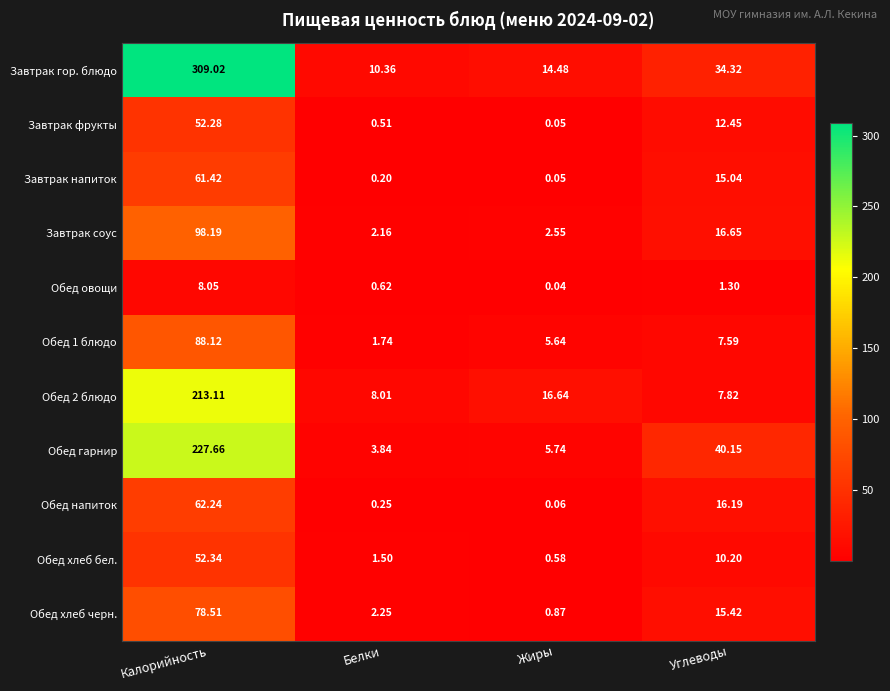

Which category has the lowest value in the Обед гарнир series?

Белки